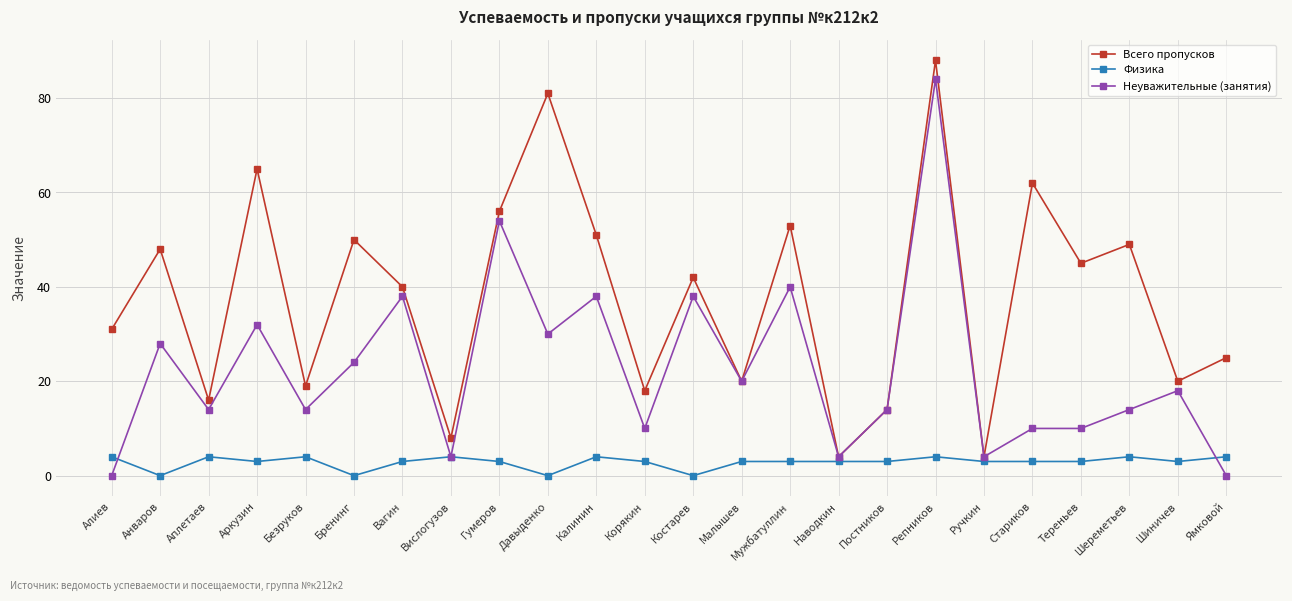

At Давыденко, list the series in order from smallest to largest.

Физика, Неуважительные (занятия), Всего пропусков